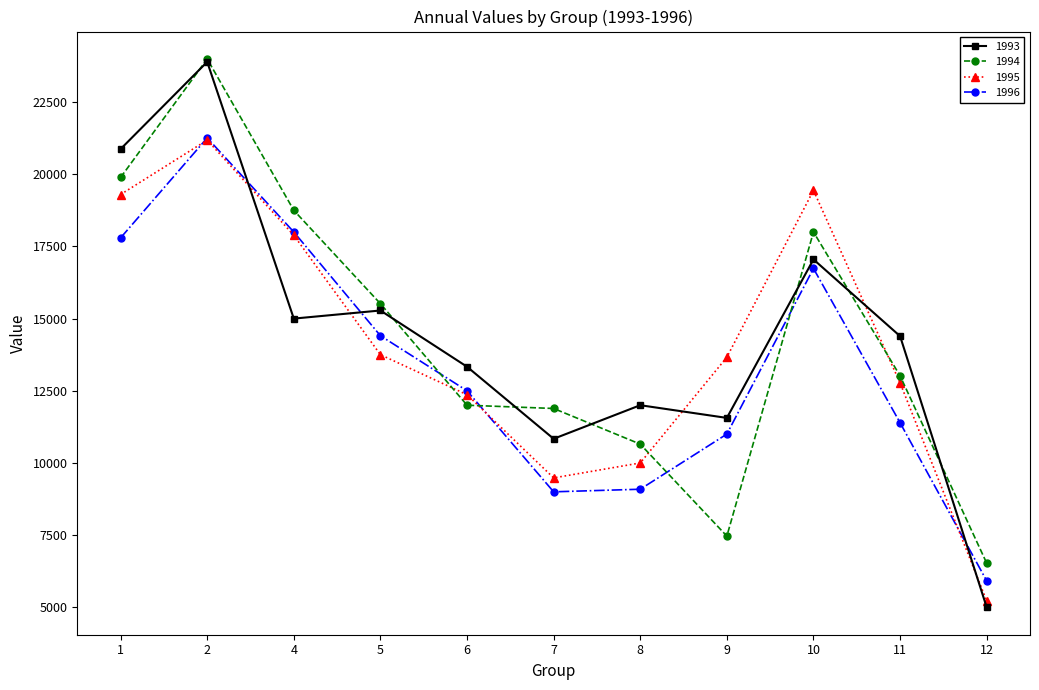

Count the number of data series in this chart.

4